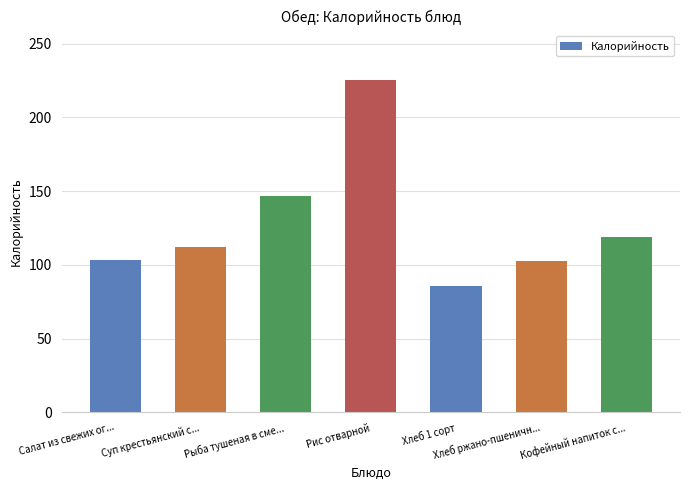

What is the approximate value at Суп крестьянский с...?

112.5